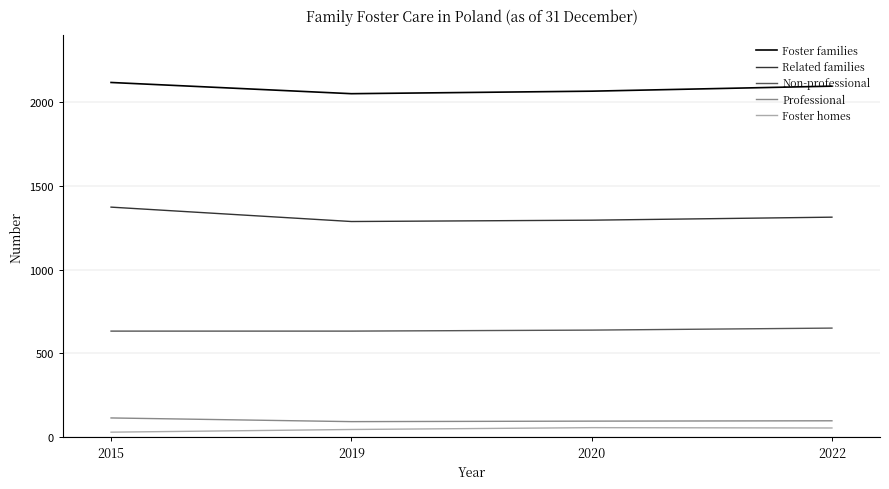

Rank the series by their maximum value, from highest to lowest.

Foster families, Related families, Non-professional, Professional, Foster homes